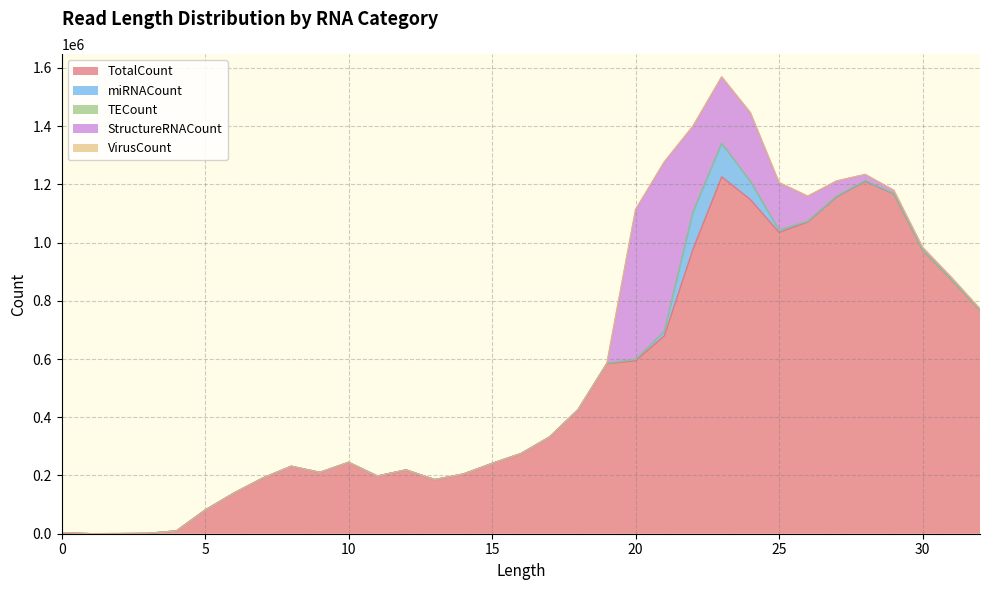

Which category has the lowest value in the TotalCount series?

1